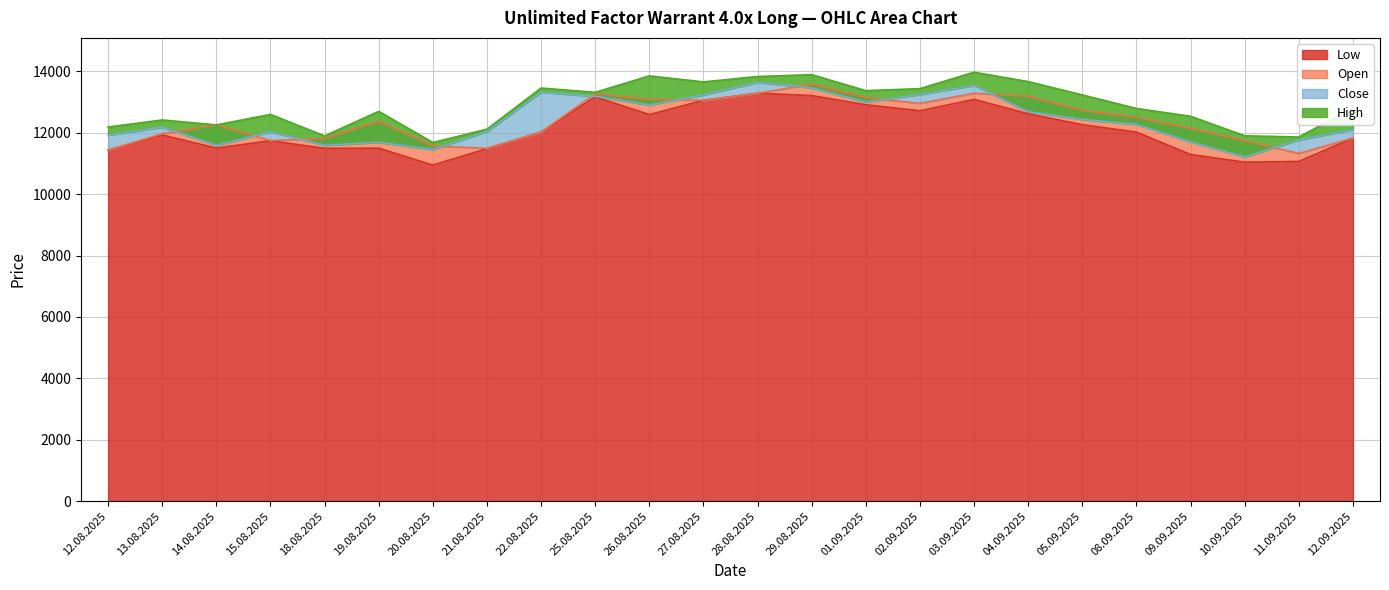

What is the value of the Close point at the 11th from the left?

12905